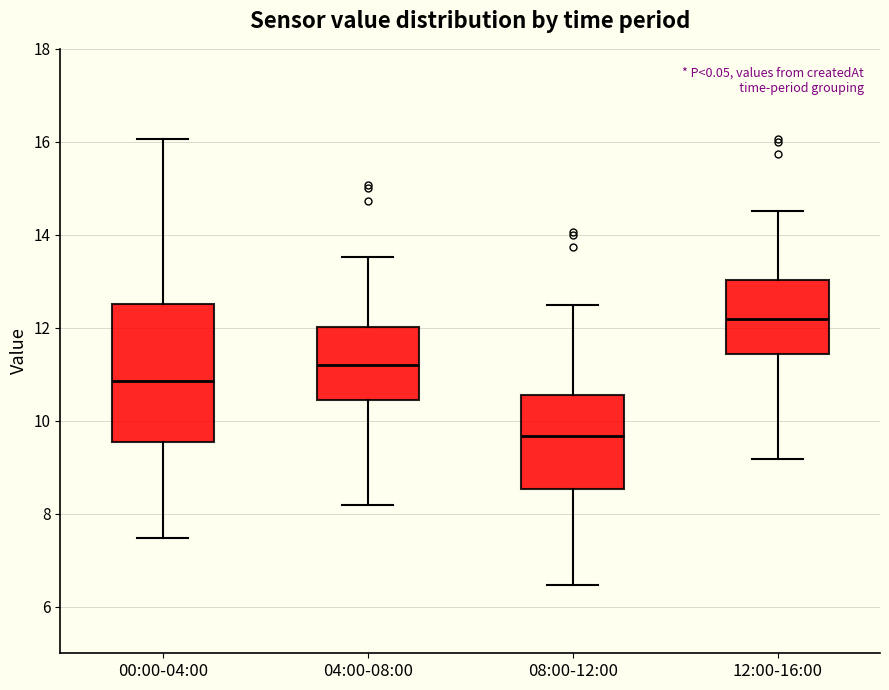

Reading left to right, transcribe this box plot: for each box, give where its median line is, the range the box spans, and where its two whiskers end, as read against the y-axis. The values are not printed on the chart, so give them approximately, as read against the axis.

00:00-04:00: median 10.8, box 9.6 to 12.6, whiskers 7.4 to 16.0
04:00-08:00: median 11.2, box 10.4 to 12.0, whiskers 8.2 to 13.6
08:00-12:00: median 9.6, box 8.6 to 10.6, whiskers 6.4 to 12.6
12:00-16:00: median 12.2, box 11.4 to 13.0, whiskers 9.2 to 14.6